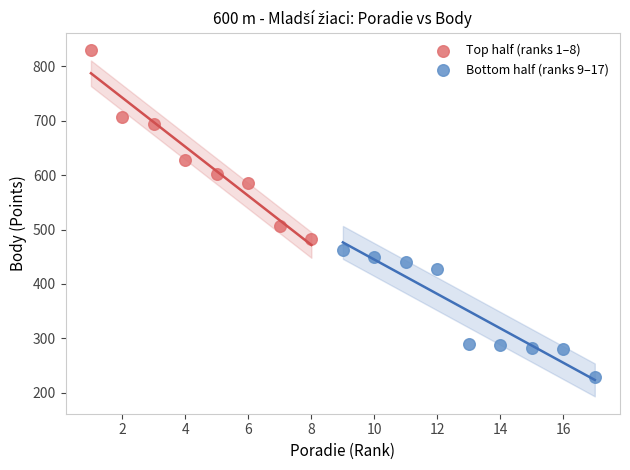

Which series reaches the minimum Y coordinate?

Bottom half (ranks 9–17)